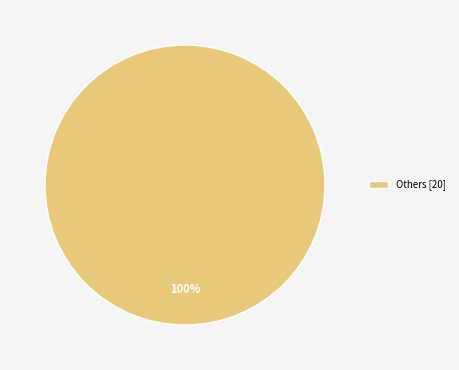

The Others [20] slice represents 86% of the pie. True or false?

False